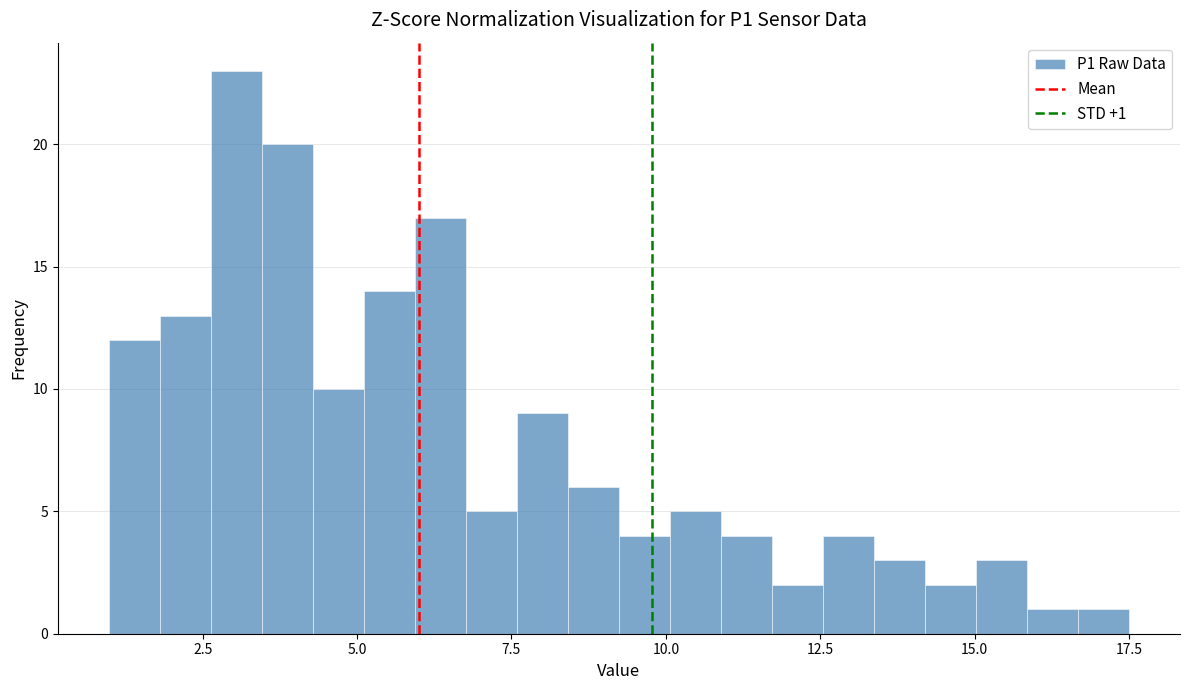

Read against the x-axis, roughly where is the centre of the tallest bar?

3.0